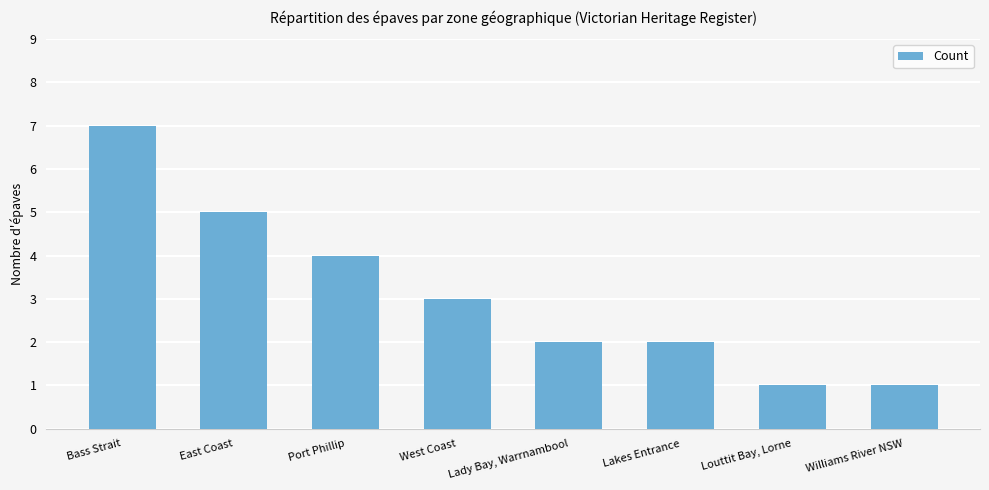

At which label does the data first exceed 3?

Bass Strait